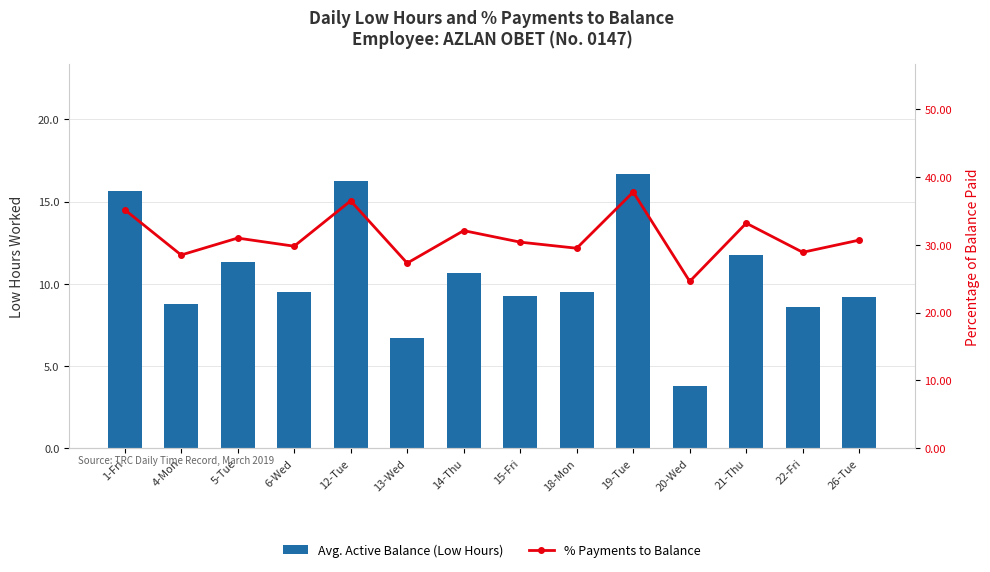

Which series has the largest total across all categories?

% Payments to Balance